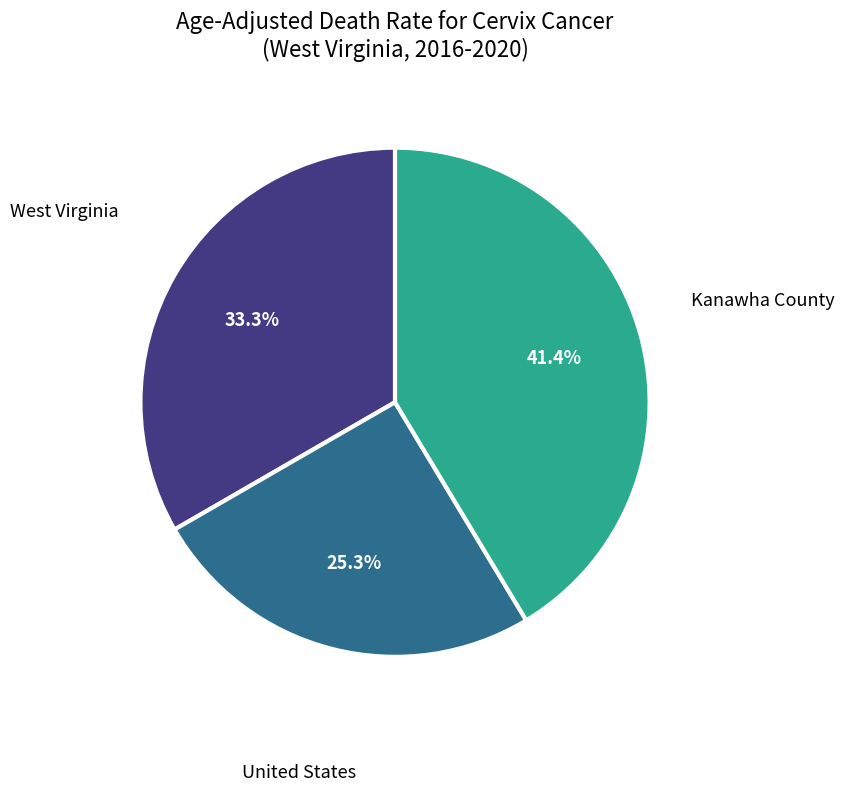

The Kanawha County slice represents 35% of the pie. True or false?

False